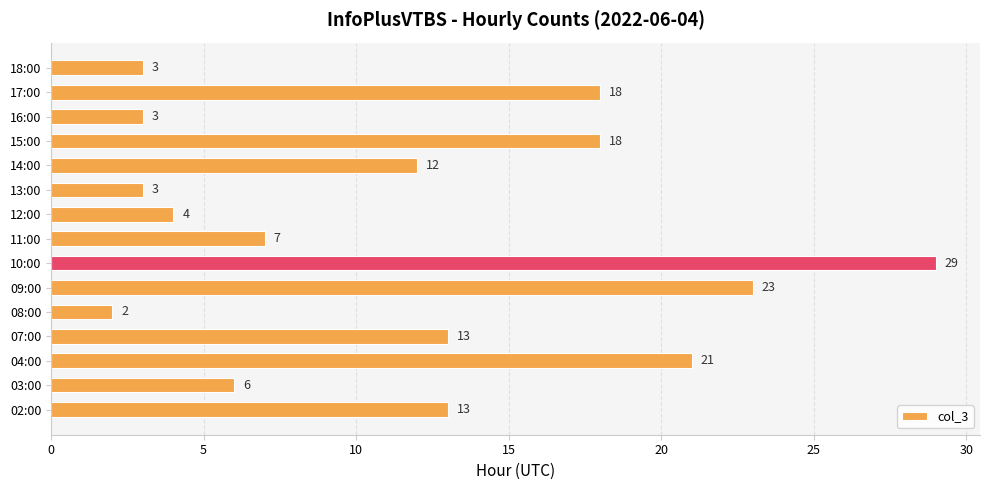

How many data points does each series have?

15